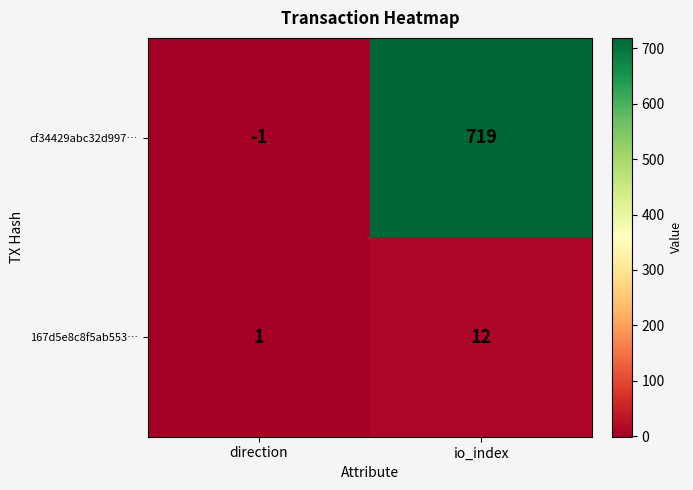

Which series changed the most between direction and io_index?

cf34429abc32d997…